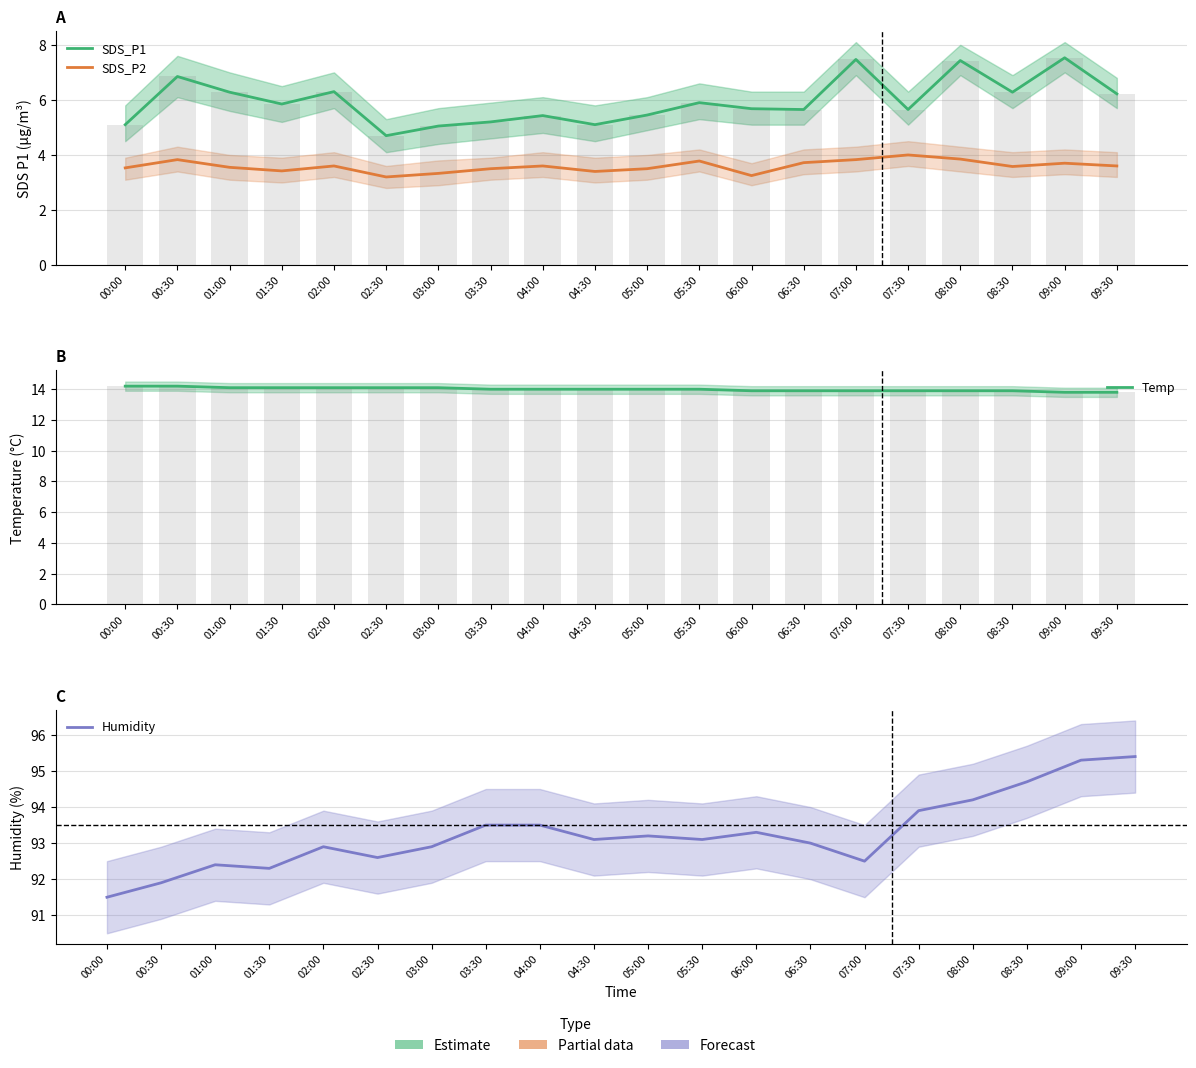

What is the difference between the maximum and minimum values in the SDS_P1 series?

2.8